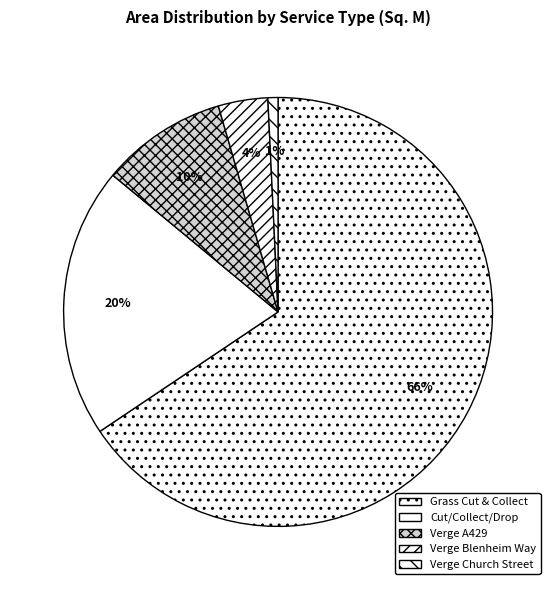

How many slices are in this pie chart?

5